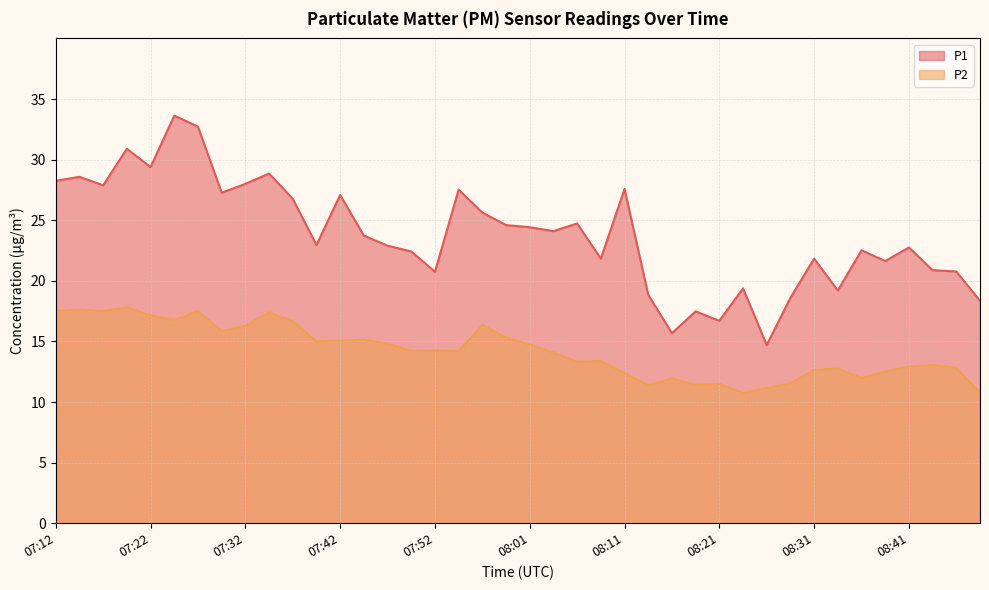

Between 07:59 and 07:20, which is larger?

07:20